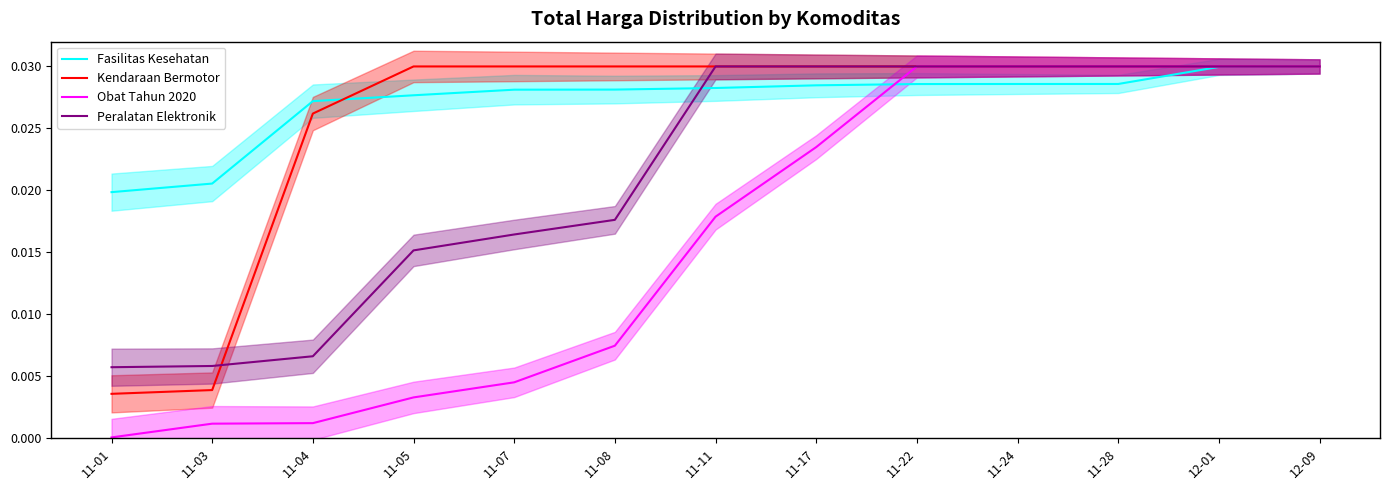

Between which two adjacent categories do Peralatan Elektronik and Fasilitas Kesehatan first intersect?

11-08 and 11-11